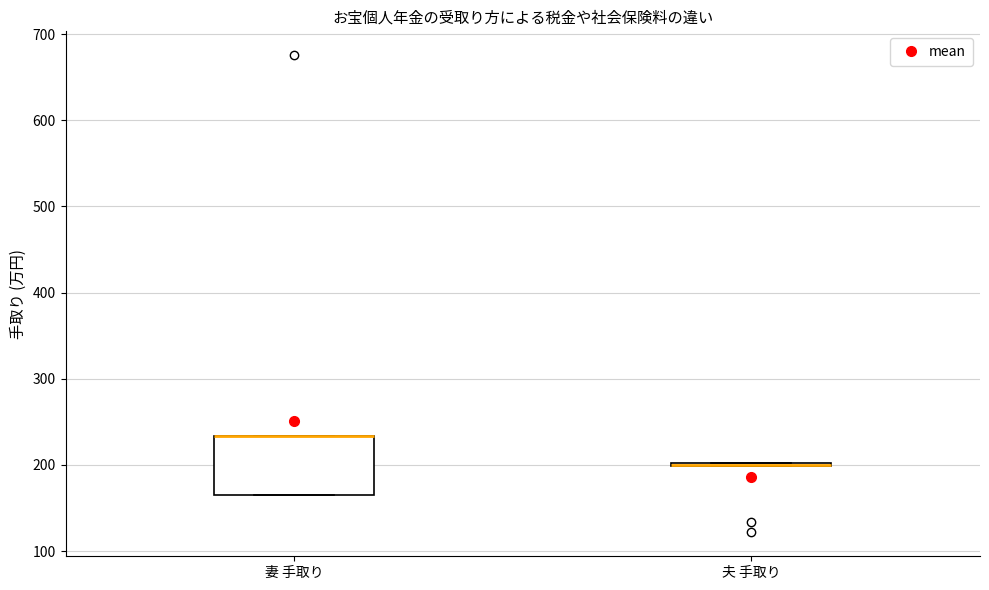

Reading left to right, read every box against the y-axis: the position of its median line, the range the box covers, and the ends of its whiskers. The values are not printed on the chart, so give them approximately, as read against the axis.

妻 手取り: median 230 (drawn on the box's upper edge), box 170 to 230, whiskers 170 to 230
夫 手取り: box collapsed to a line at 200, whiskers 200 to 200